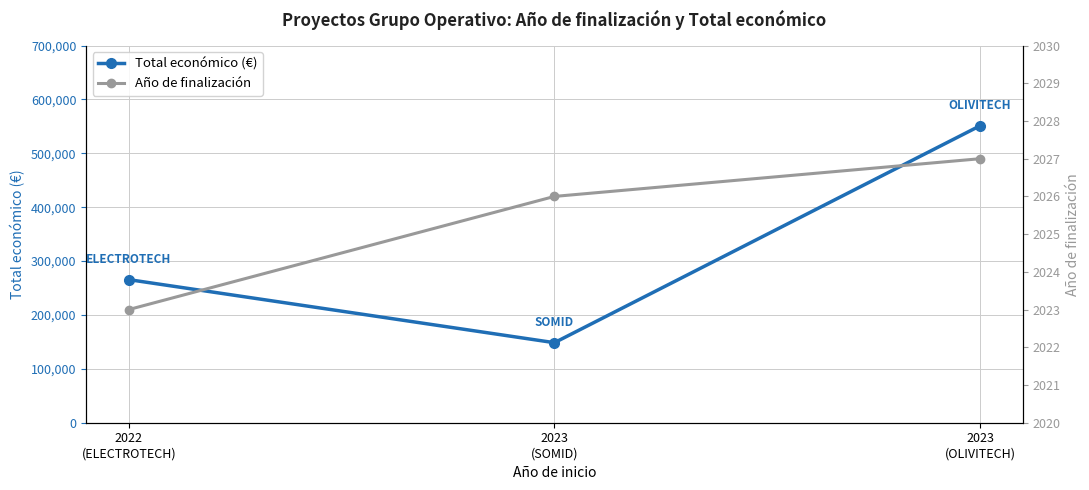

What is the sum of the Año de finalización values at 2022
(ELECTROTECH) and 2023
(SOMID)?

4049